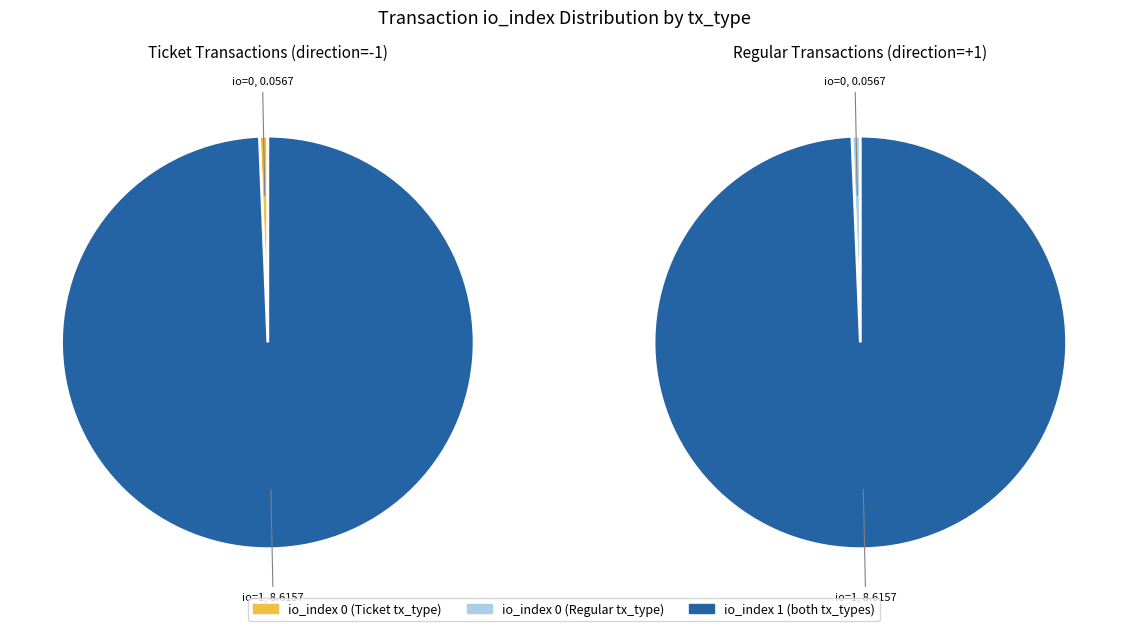

What is the largest slice in the pie chart?

io_index 1